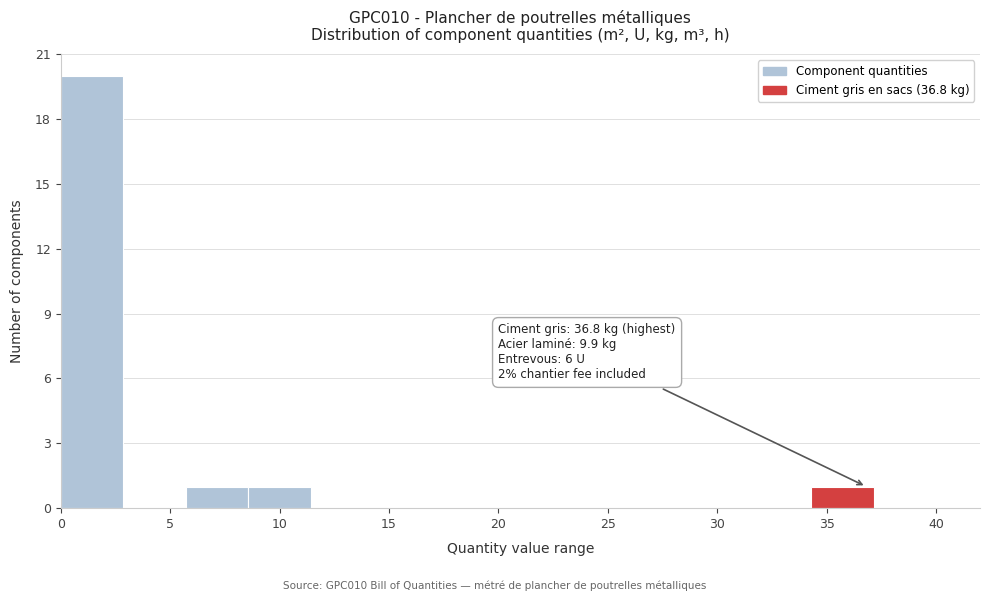

Which range on the x-axis has the tallest bar?

0.0 to 3.0